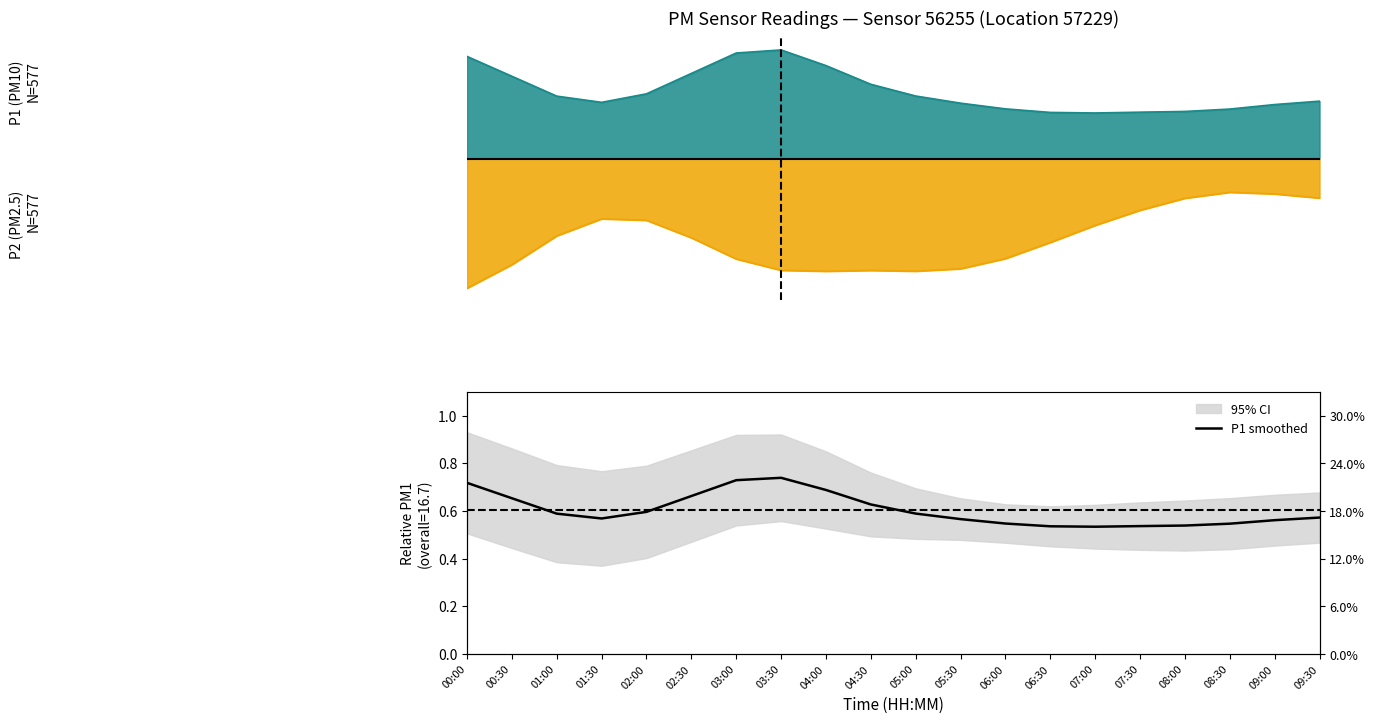

Reading right to left, what are all the values shown in this chart?

09:30=0.6	09:00=0.6	08:30=0.5	08:00=0.5	07:30=0.5	07:00=0.5	06:30=0.5	06:00=0.5	05:30=0.6	05:00=0.6	04:30=0.6	04:00=0.7	03:30=0.7	03:00=0.7	02:30=0.7	02:00=0.6	01:30=0.6	01:00=0.6	00:30=0.7	00:00=0.7